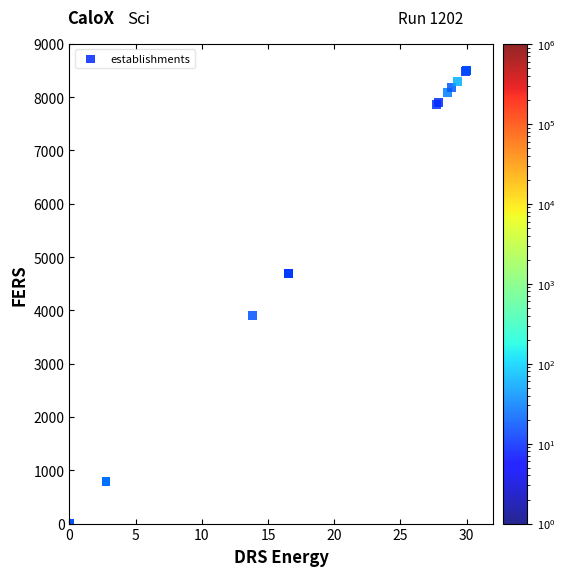

What Y value in the scatter plot is closest to 4250?

3910.3